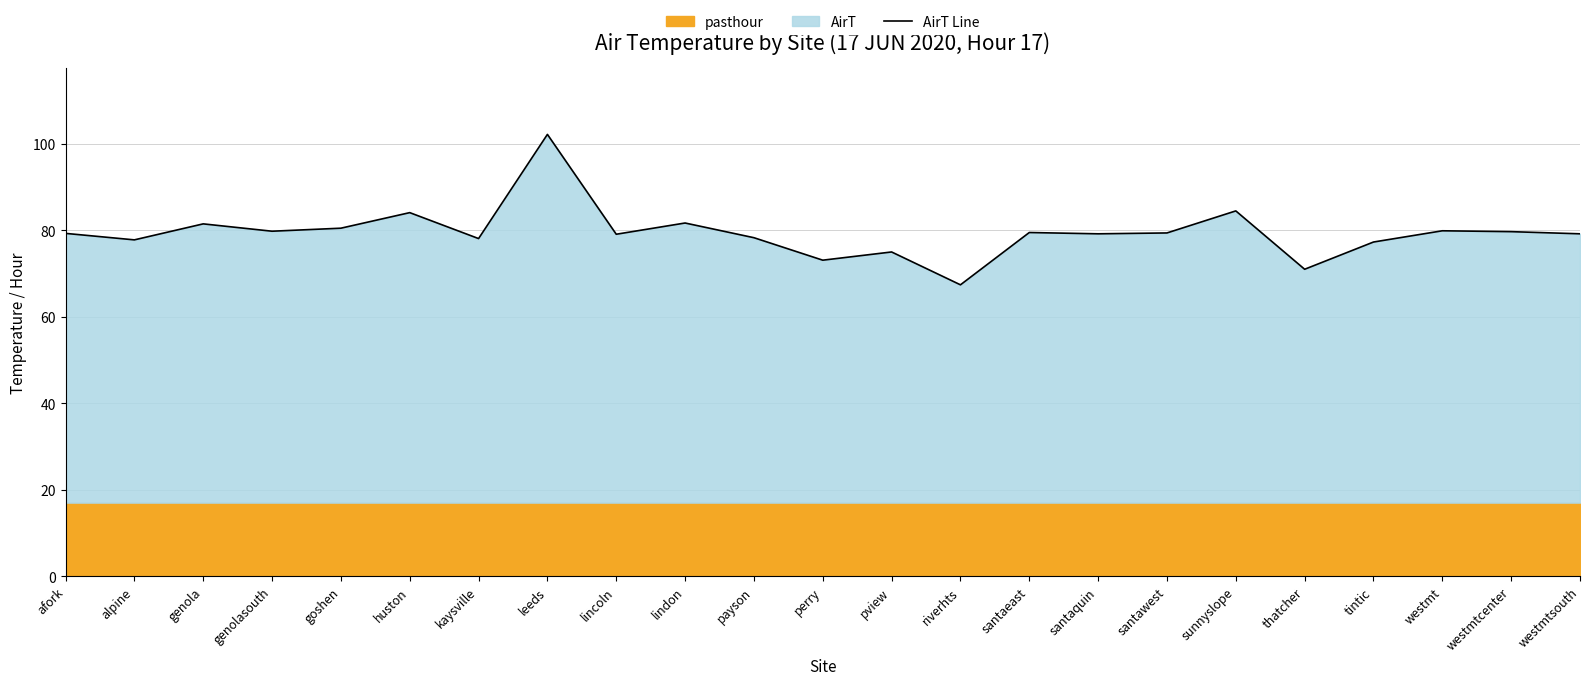

Reading right to left, what are all the values shown in this chart?

westmtsouth=79.2	westmtcenter=79.7	westmt=79.9	tintic=77.3	thatcher=71.0	sunnyslope=84.5	santawest=79.4	santaquin=79.2	santaeast=79.5	riverhts=67.4	pview=75.0	perry=73.1	payson=78.3	lindon=81.7	lincoln=79.1	leeds=102.2	kaysville=78.1	huston=84.1	goshen=80.5	genolasouth=79.8	genola=81.5	alpine=77.8	afork=79.3